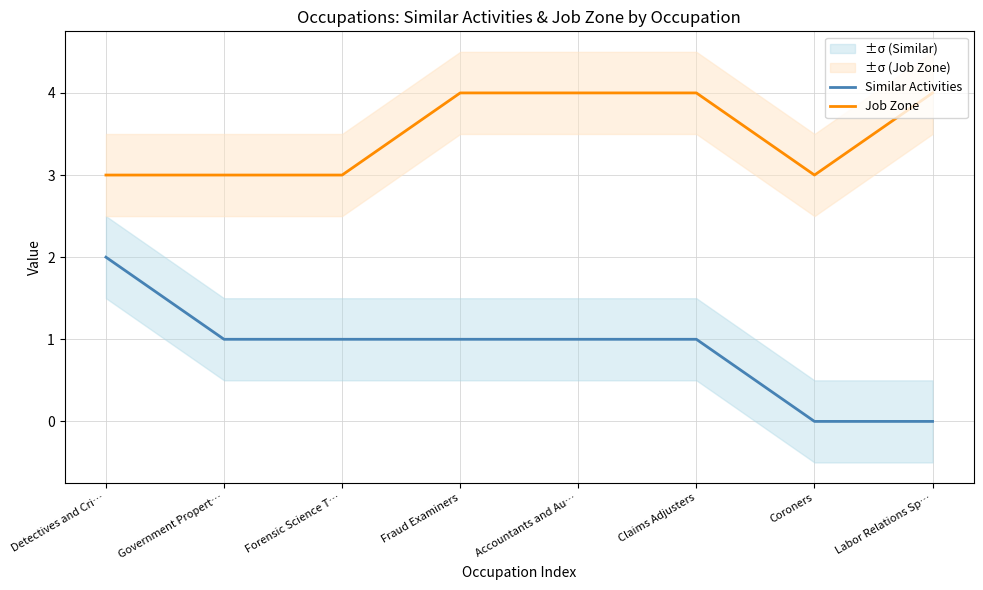

True or false: Job Zone has more than 0 points higher than both neighbors.

False